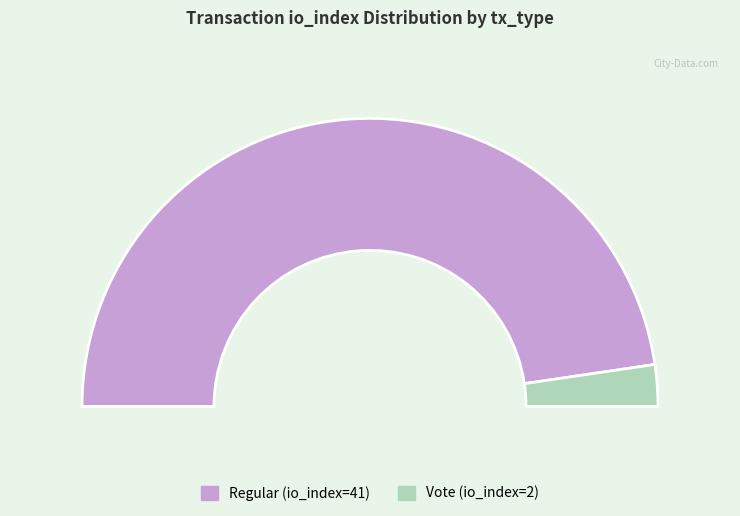

To the nearest percent, what is the difference between the Vote (io_index=2) and Regular (io_index=41) slice percentages?

91%